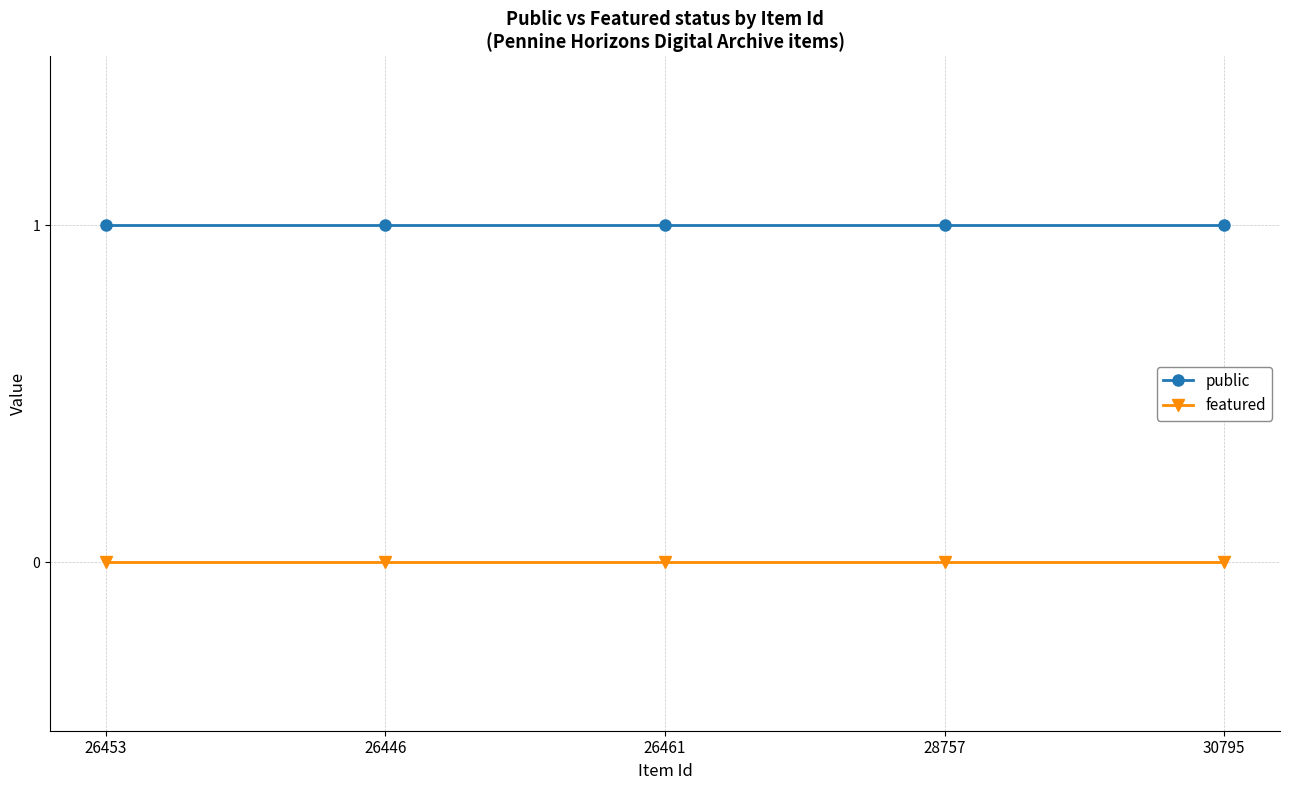

True or false: featured and public cross at least once.

False